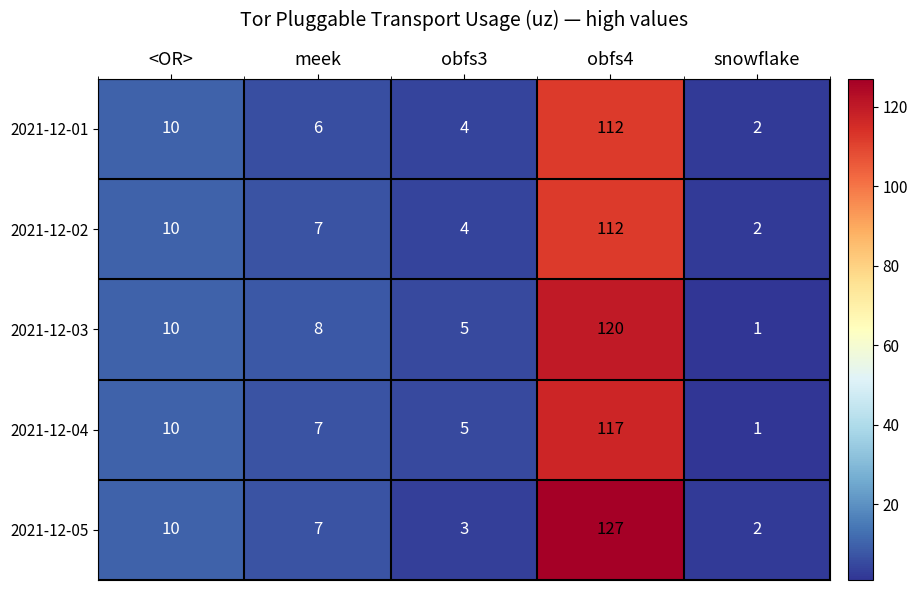

What is the total value across all series at <OR>?

50